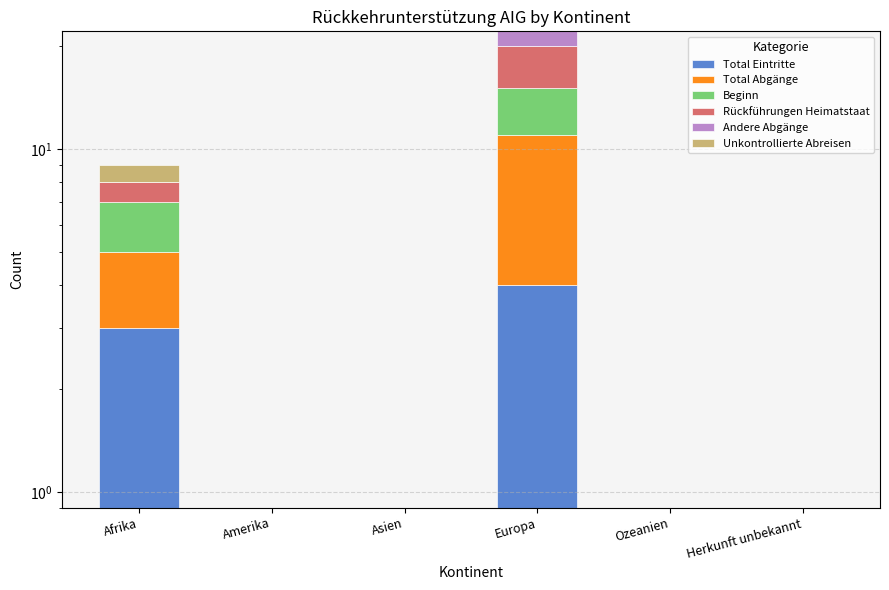

Reading right to left, transcribe all the data shown in this chart.

Total Eintritte: Herkunft unbekannt=0	Ozeanien=0	Europa=4	Asien=0	Amerika=0	Afrika=3
Total Abgänge: Herkunft unbekannt=0	Ozeanien=0	Europa=7	Asien=0	Amerika=0	Afrika=2
Beginn: Herkunft unbekannt=0	Ozeanien=0	Europa=4	Asien=0	Amerika=0	Afrika=2
Rückführungen Heimatstaat: Herkunft unbekannt=0	Ozeanien=0	Europa=5	Asien=0	Amerika=0	Afrika=1
Andere Abgänge: Herkunft unbekannt=0	Ozeanien=0	Europa=2	Asien=0	Amerika=0	Afrika=0
Unkontrollierte Abreisen: Herkunft unbekannt=0	Ozeanien=0	Europa=0	Asien=0	Amerika=0	Afrika=1